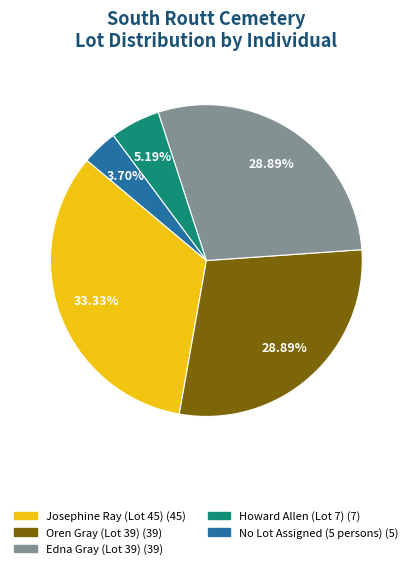

How many slices are in this pie chart?

5